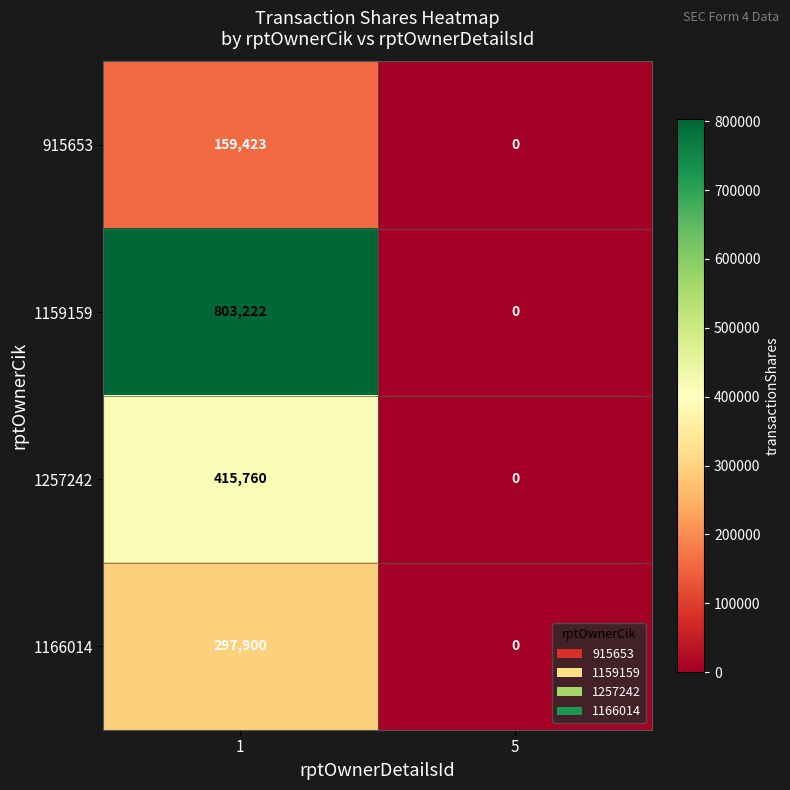

What is the sum of all 1166014 values?

297900